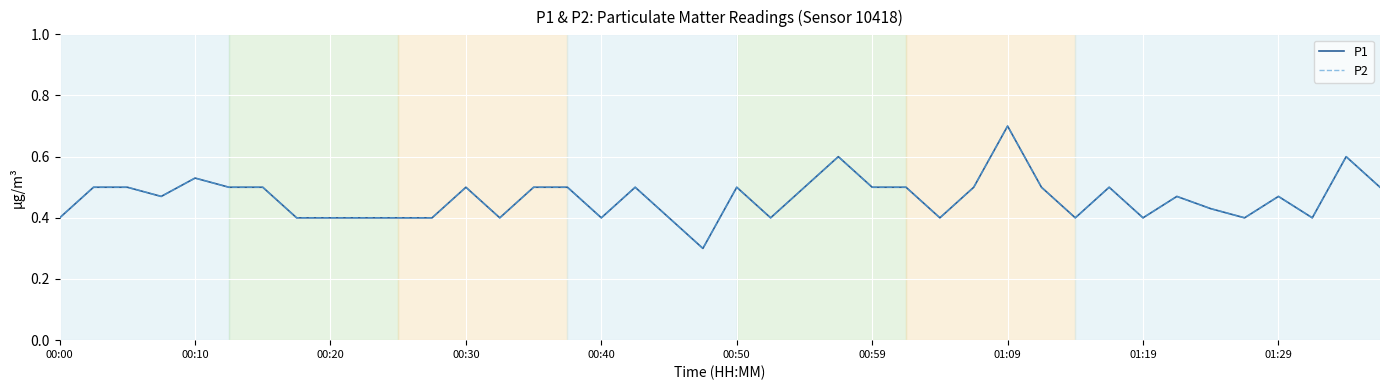

At which category does the chart reach its minimum across all series?

19